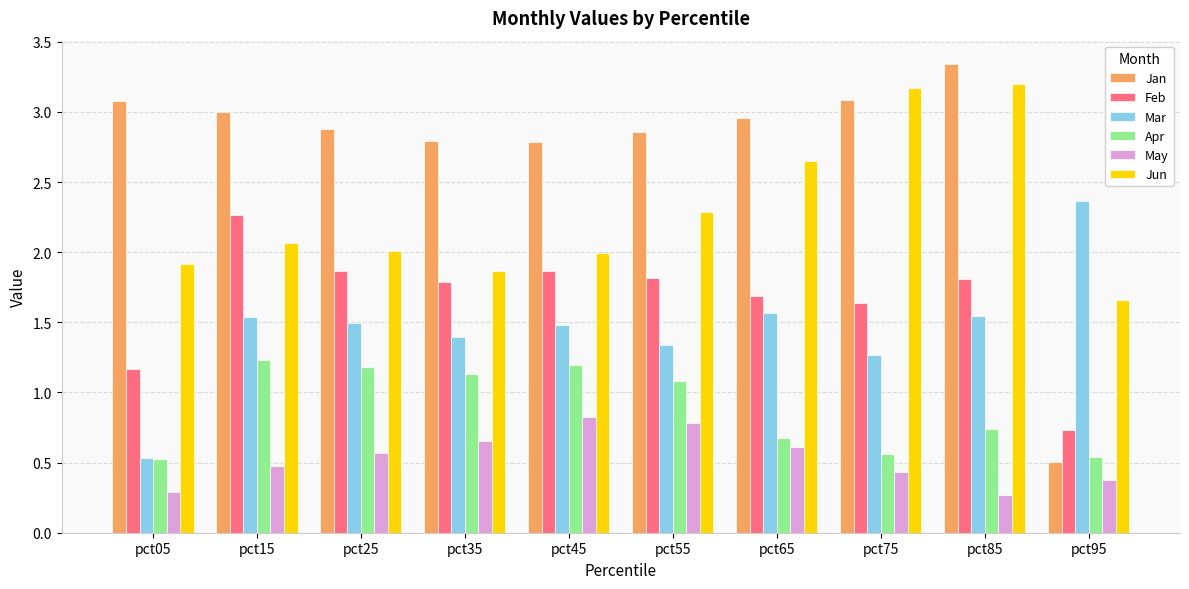

What is the sum of the Jun values at pct75 and pct95?

4.8